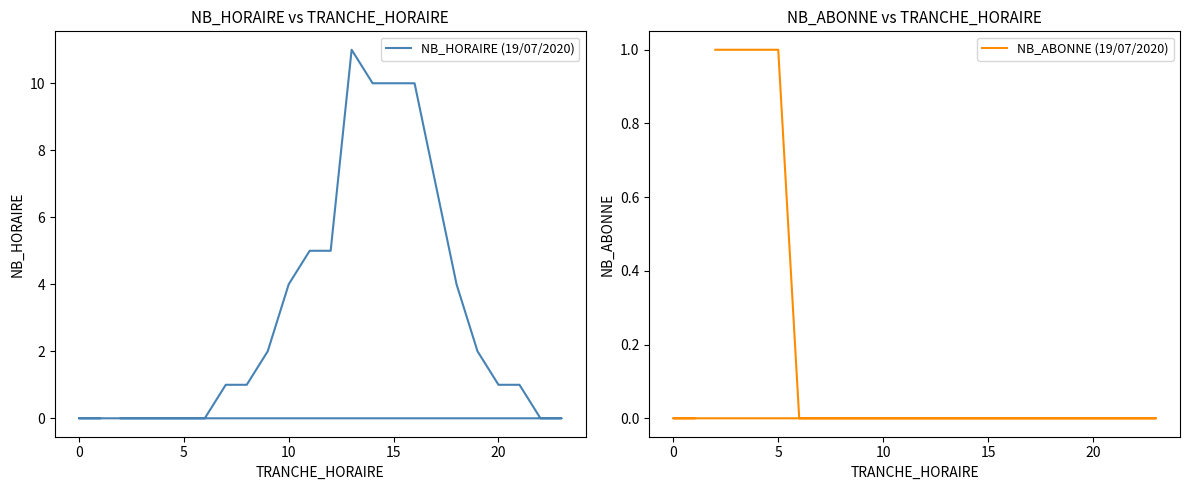

What is the greatest value displayed?

11